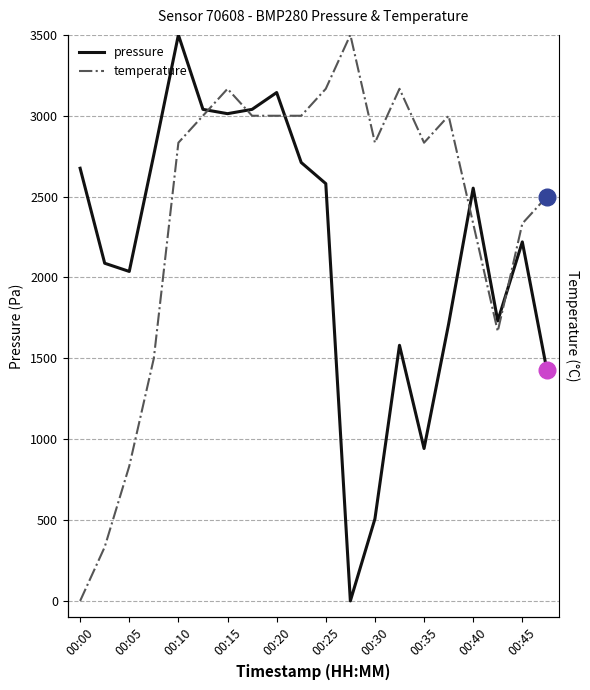

What is the sum of all pressure values?

43261.0